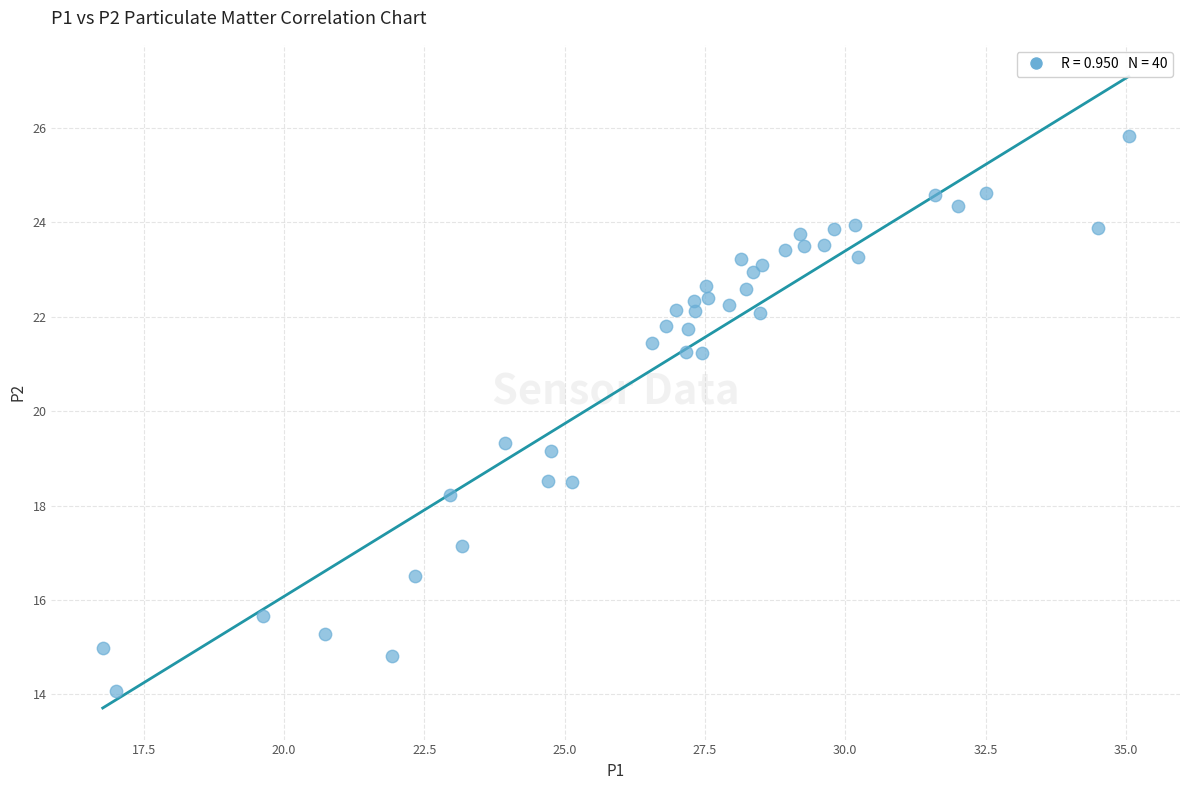

What is the range of X values (max minus min)?

18.3